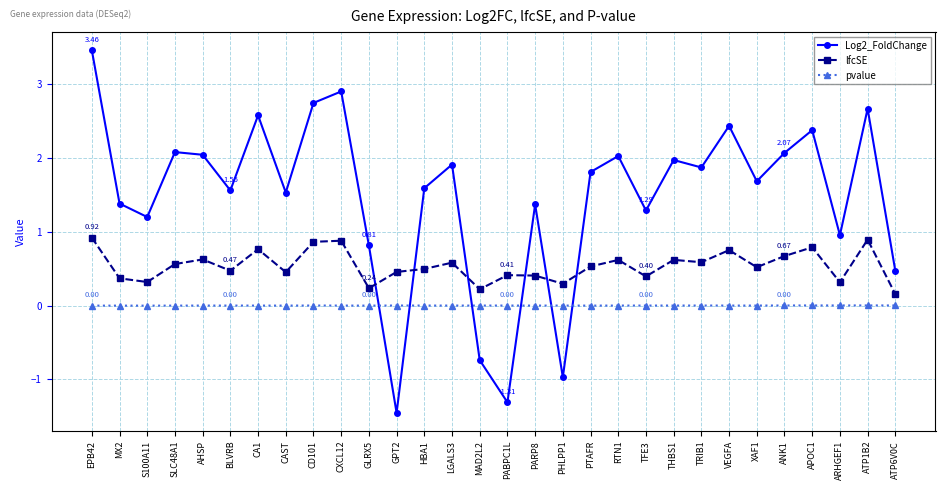

What is the difference between the maximum and minimum values in the Log2_FoldChange series?

4.9